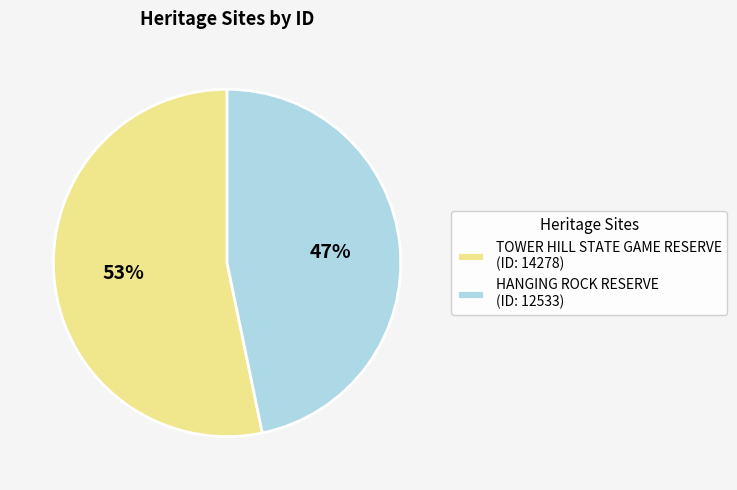

To the nearest percent, what portion does HANGING ROCK RESERVE represent?

47%